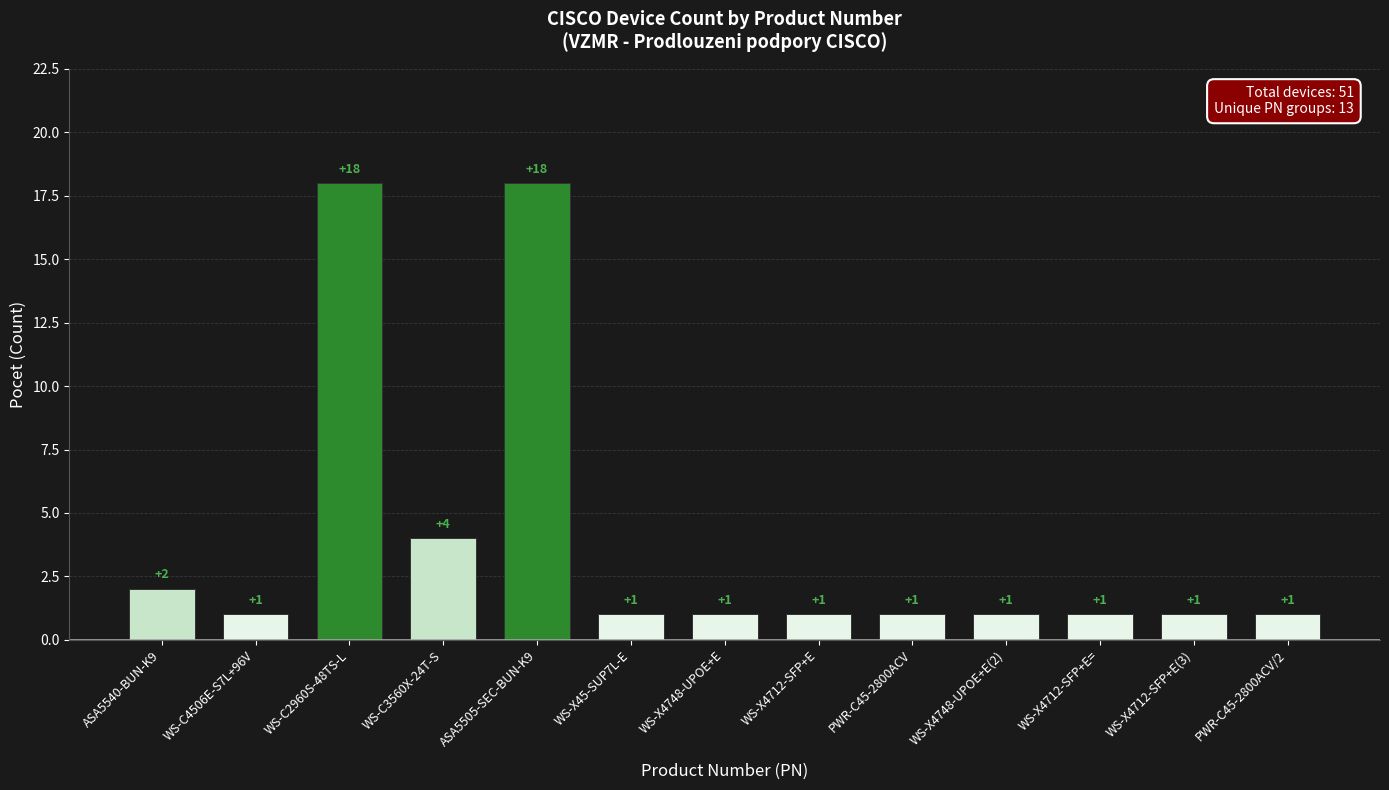

Reading left to right, transcribe all the data shown in this chart.

2	1	18	4	18	1	1	1	1	1	1	1	1